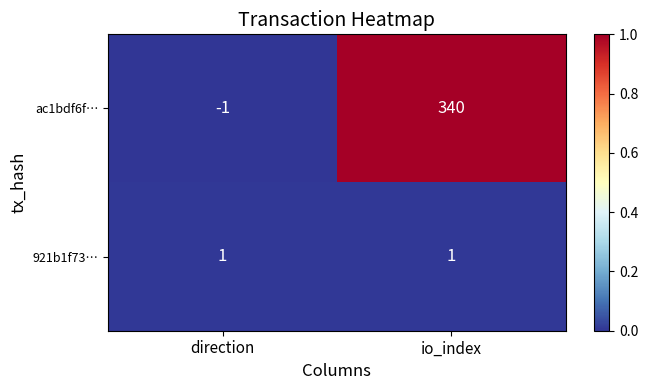

Between direction and io_index, which series saw the biggest shift?

ac1bdf6f…